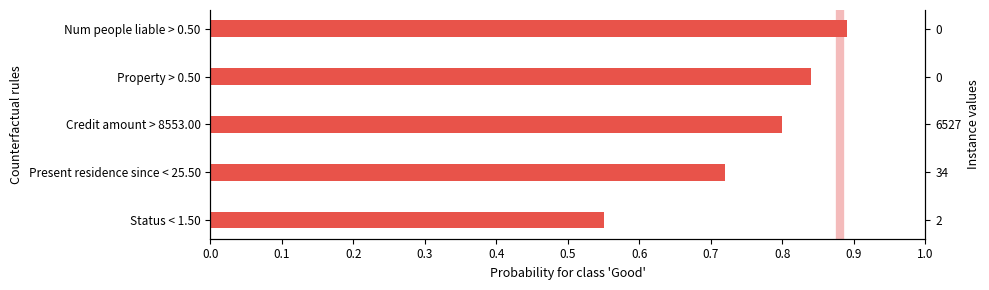

How many data points does each series have?

5